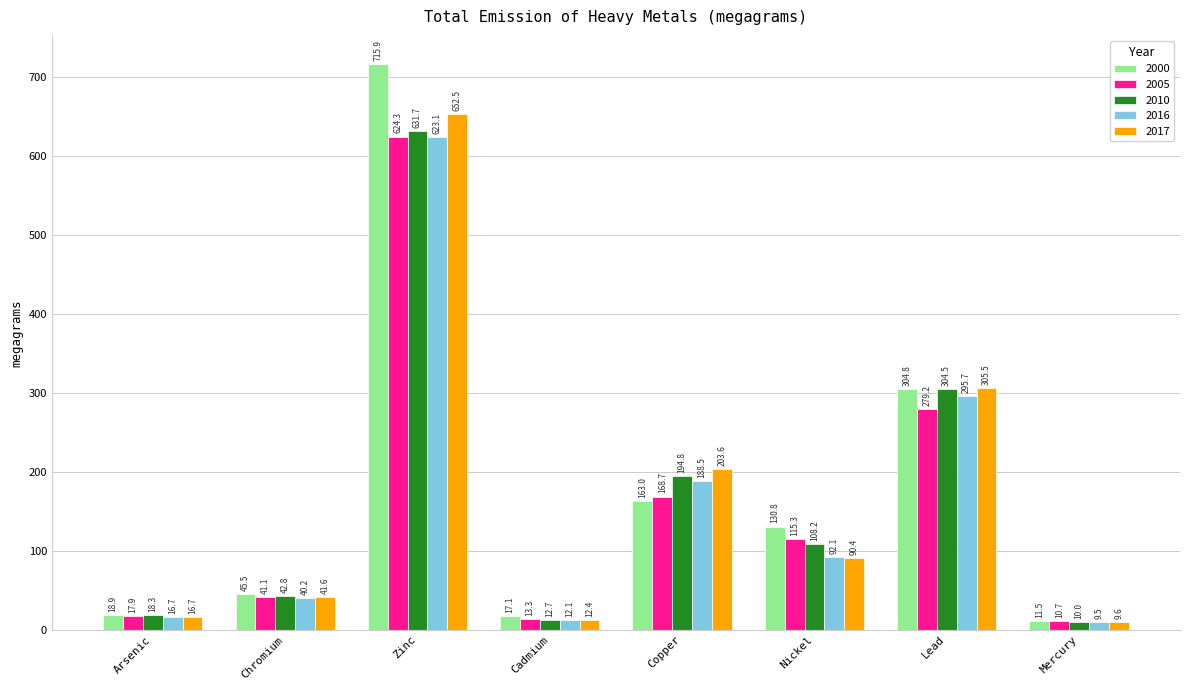

Are the bars horizontal?

No